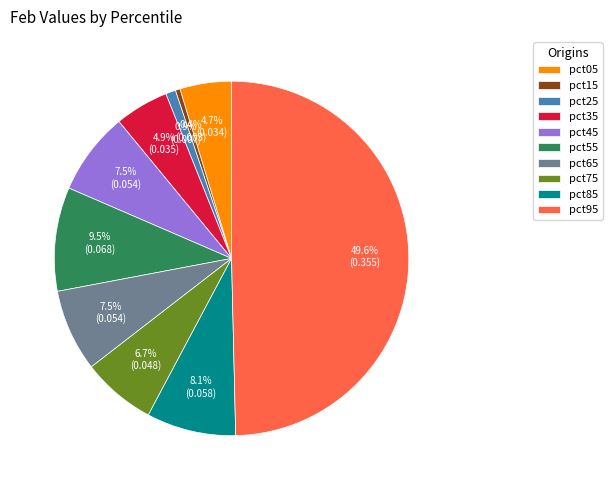

To the nearest percent, what is the average slice percentage?

10%